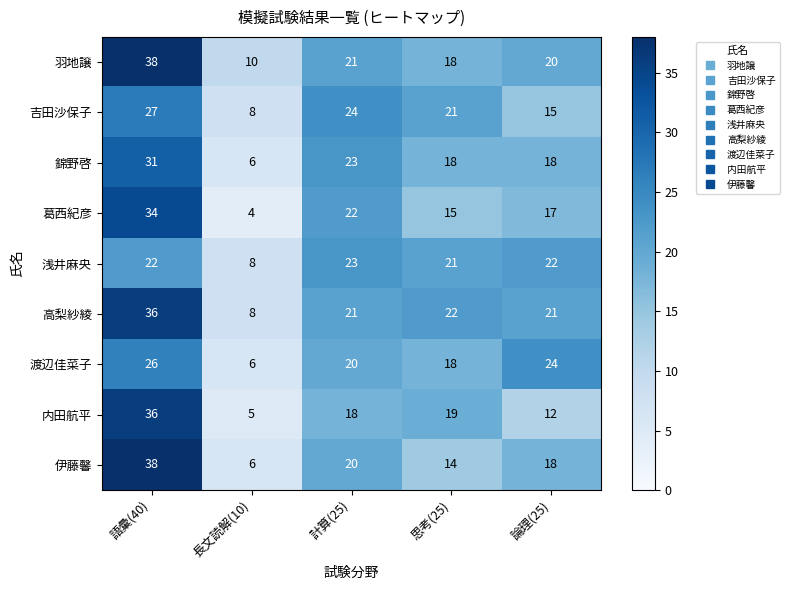

What is the difference between the 伊藤馨 values at 論理(25) and 長文読解(10)?

12